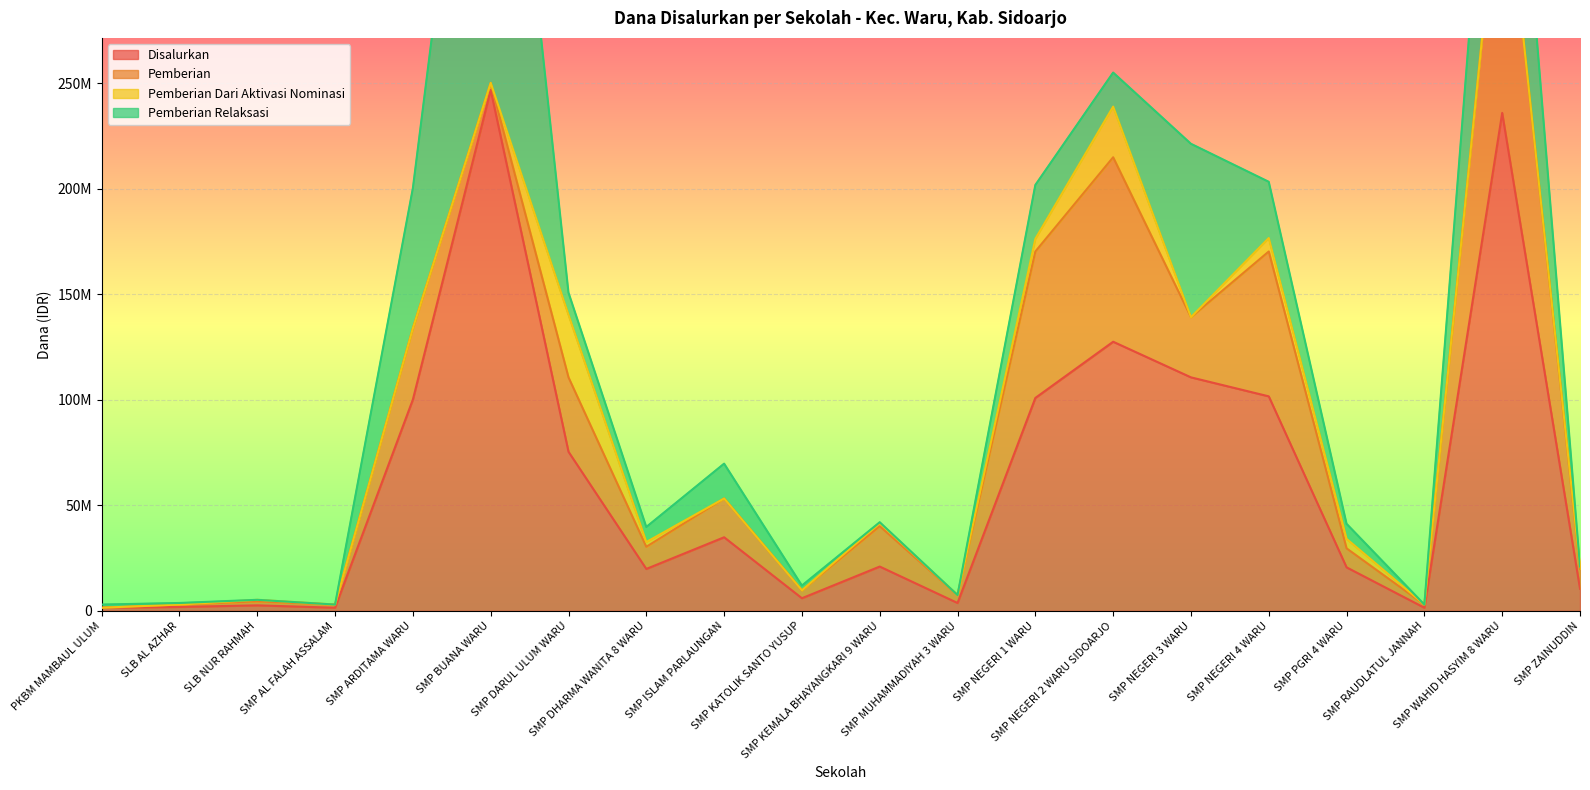

What are all the series names shown in the legend?

Disalurkan, Pemberian, Pemberian Dari Aktivasi Nominasi, Pemberian Relaksasi